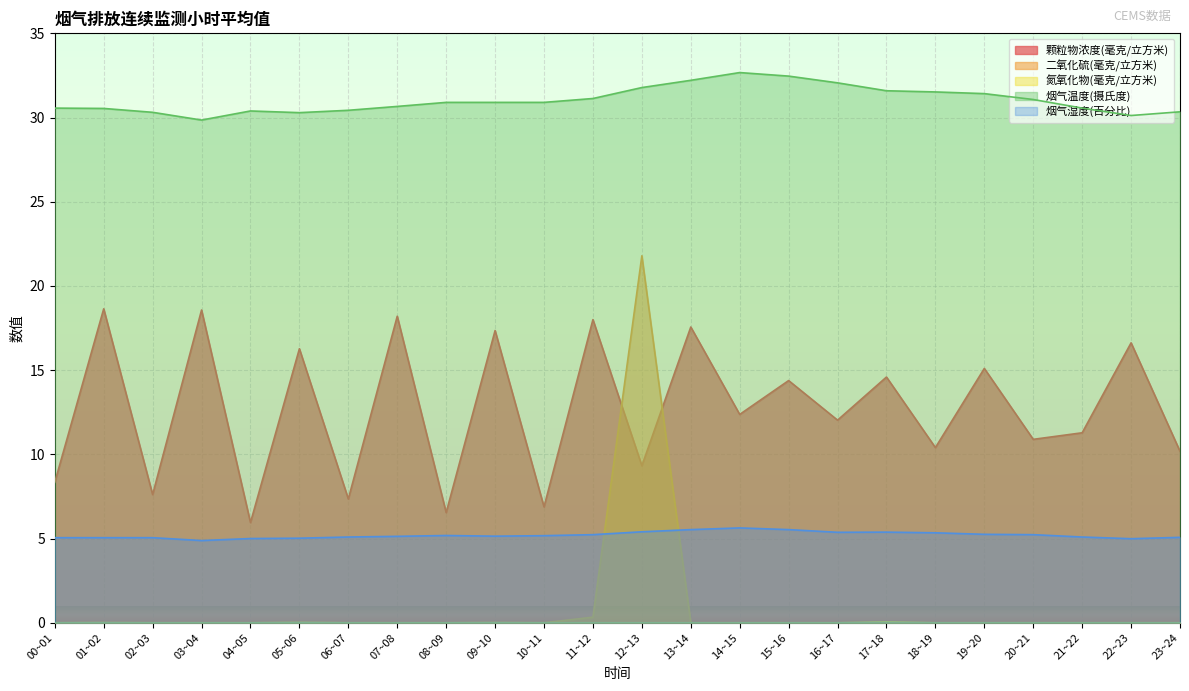

At which label does 烟气湿度(百分比) first exceed 5?

00~01